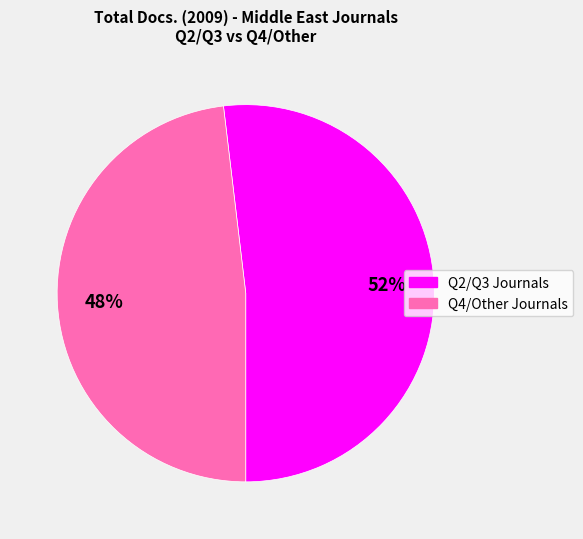

Does any single category account for the majority?

Yes